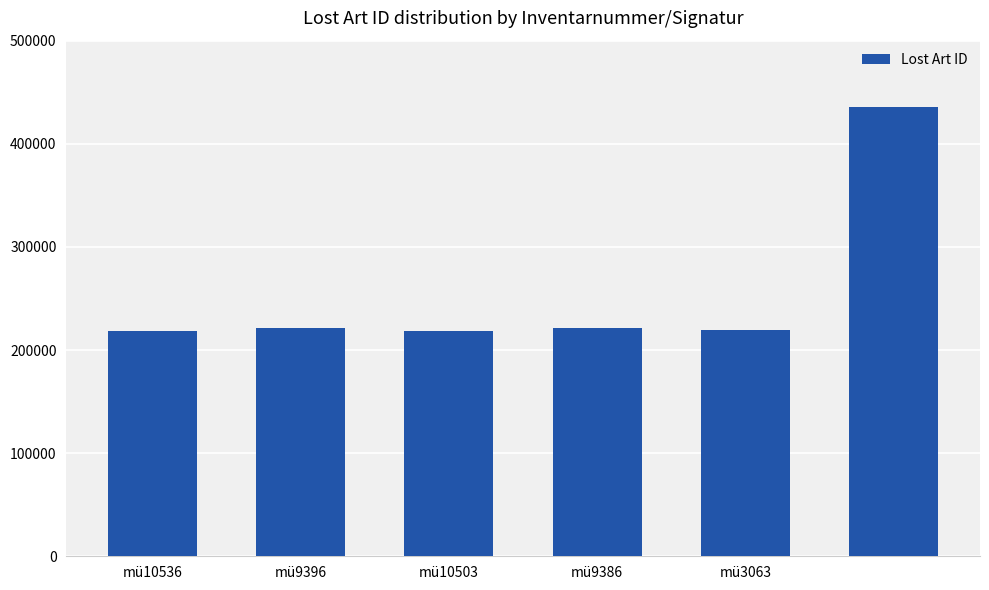

What is the value of the 3rd bar from the left?

218823